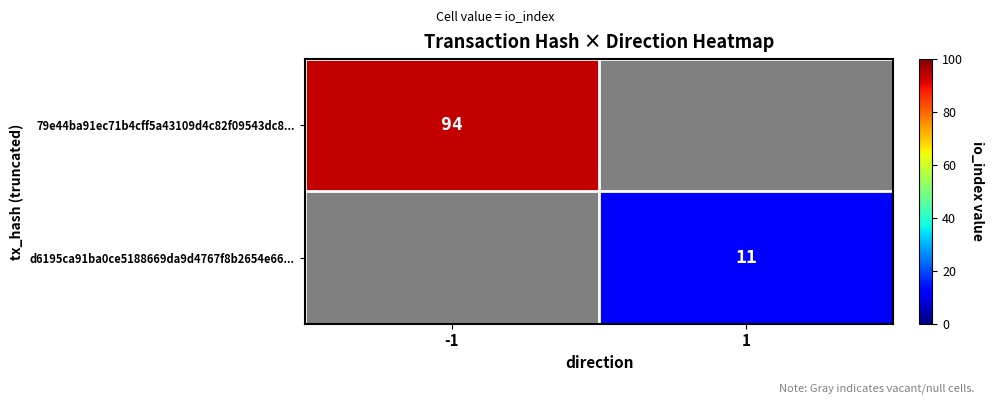

The 79e44ba91ec71b4cff5a43109d4c82f09543dc8... series shows 168 at -1. True or false?

False